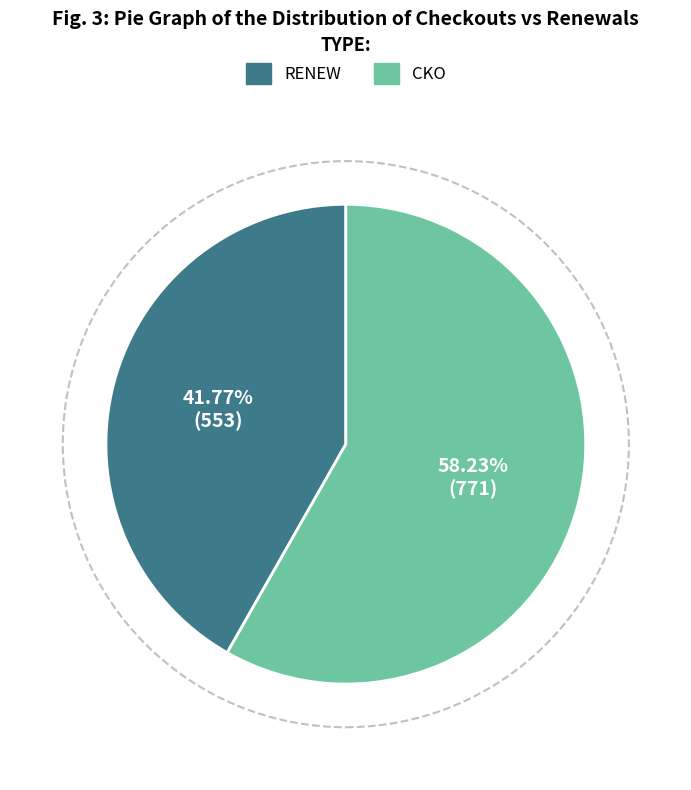

To the nearest percent, what is the average slice percentage?

50%